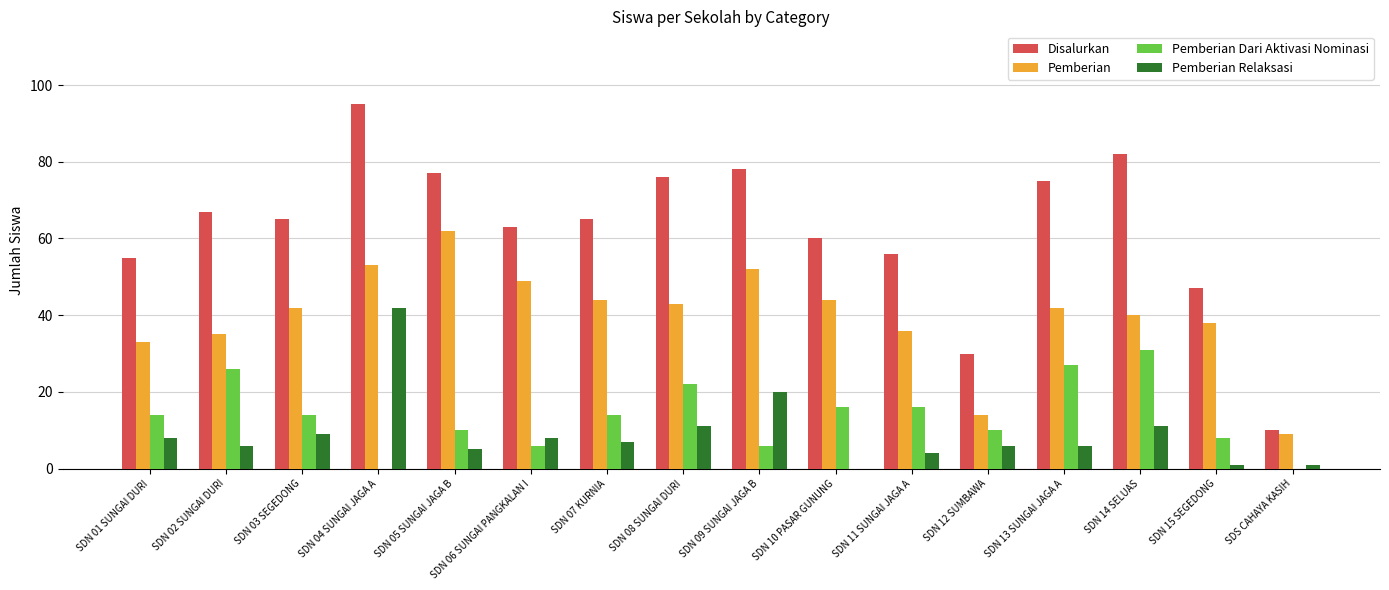

Reading left to right, extract all data points from this chart.

Disalurkan: SDN 01 SUNGAI DURI=55	SDN 02 SUNGAI DURI=67	SDN 03 SEGEDONG=65	SDN 04 SUNGAI JAGA A=95	SDN 05 SUNGAI JAGA B=77	SDN 06 SUNGAI PANGKALAN I=63	SDN 07 KURNIA=65	SDN 08 SUNGAI DURI=76	SDN 09 SUNGAI JAGA B=78	SDN 10 PASAR GUNUNG=60	SDN 11 SUNGAI JAGA A=56	SDN 12 SUMBAWA=30	SDN 13 SUNGAI JAGA A=75	SDN 14 SELUAS=82	SDN 15 SEGEDONG=47	SDS CAHAYA KASIH=10
Pemberian: SDN 01 SUNGAI DURI=33	SDN 02 SUNGAI DURI=35	SDN 03 SEGEDONG=42	SDN 04 SUNGAI JAGA A=53	SDN 05 SUNGAI JAGA B=62	SDN 06 SUNGAI PANGKALAN I=49	SDN 07 KURNIA=44	SDN 08 SUNGAI DURI=43	SDN 09 SUNGAI JAGA B=52	SDN 10 PASAR GUNUNG=44	SDN 11 SUNGAI JAGA A=36	SDN 12 SUMBAWA=14	SDN 13 SUNGAI JAGA A=42	SDN 14 SELUAS=40	SDN 15 SEGEDONG=38	SDS CAHAYA KASIH=9
Pemberian Dari Aktivasi Nominasi: SDN 01 SUNGAI DURI=14	SDN 02 SUNGAI DURI=26	SDN 03 SEGEDONG=14	SDN 04 SUNGAI JAGA A=0	SDN 05 SUNGAI JAGA B=10	SDN 06 SUNGAI PANGKALAN I=6	SDN 07 KURNIA=14	SDN 08 SUNGAI DURI=22	SDN 09 SUNGAI JAGA B=6	SDN 10 PASAR GUNUNG=16	SDN 11 SUNGAI JAGA A=16	SDN 12 SUMBAWA=10	SDN 13 SUNGAI JAGA A=27	SDN 14 SELUAS=31	SDN 15 SEGEDONG=8	SDS CAHAYA KASIH=0
Pemberian Relaksasi: SDN 01 SUNGAI DURI=8	SDN 02 SUNGAI DURI=6	SDN 03 SEGEDONG=9	SDN 04 SUNGAI JAGA A=42	SDN 05 SUNGAI JAGA B=5	SDN 06 SUNGAI PANGKALAN I=8	SDN 07 KURNIA=7	SDN 08 SUNGAI DURI=11	SDN 09 SUNGAI JAGA B=20	SDN 10 PASAR GUNUNG=0	SDN 11 SUNGAI JAGA A=4	SDN 12 SUMBAWA=6	SDN 13 SUNGAI JAGA A=6	SDN 14 SELUAS=11	SDN 15 SEGEDONG=1	SDS CAHAYA KASIH=1